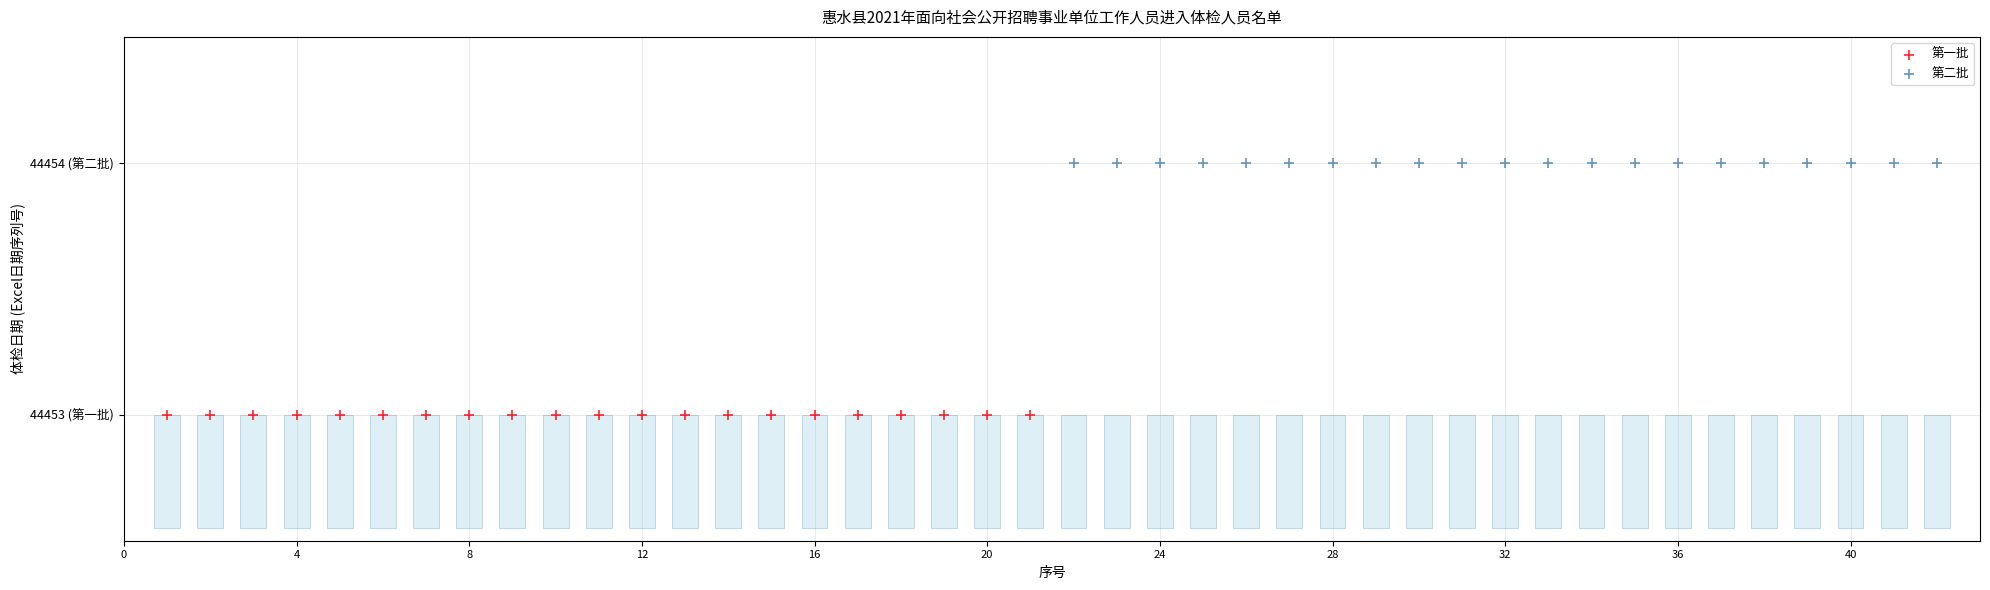

What are all the series names shown in the legend?

第一批, 第二批